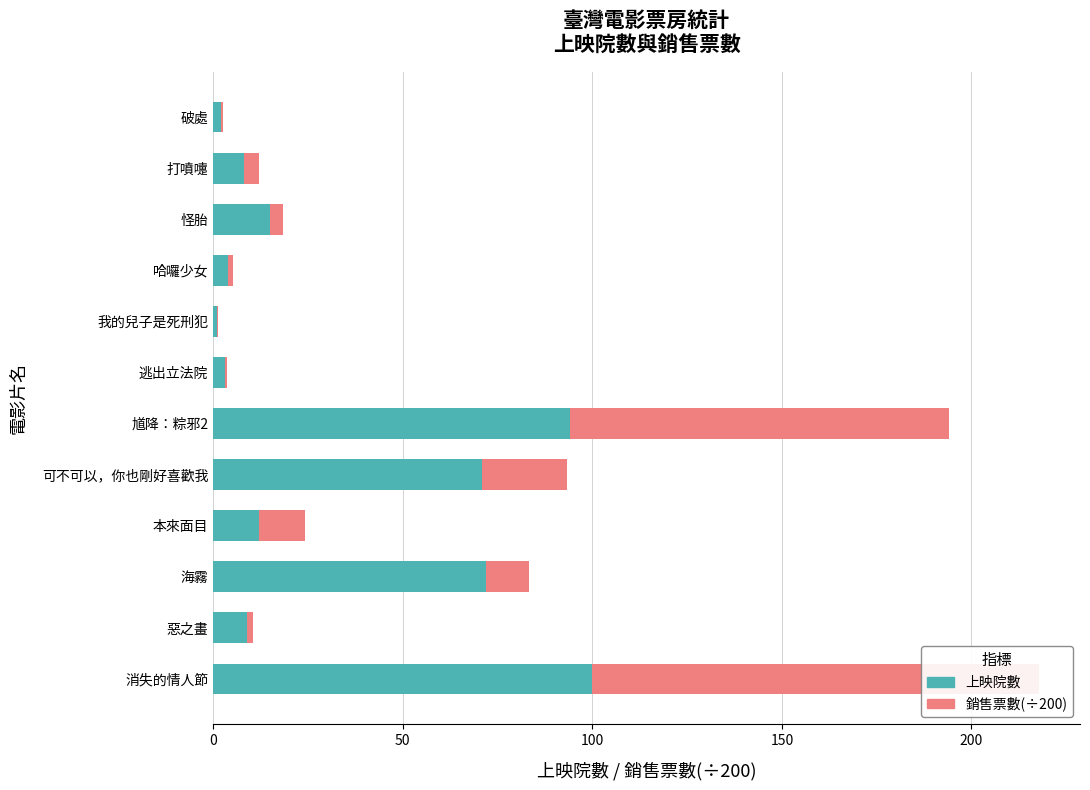

Reading left to right, list all the values displayed in this chart.

上映院數: 100.0	9.0	72.0	12.0	71.0	94.0	3.0	1.0	4.0	15.0	8.0	2.0
銷售票數(÷200): 117.7	1.6	11.4	12.2	22.2	100.1	0.8	0.3	1.3	3.4	4.1	0.5